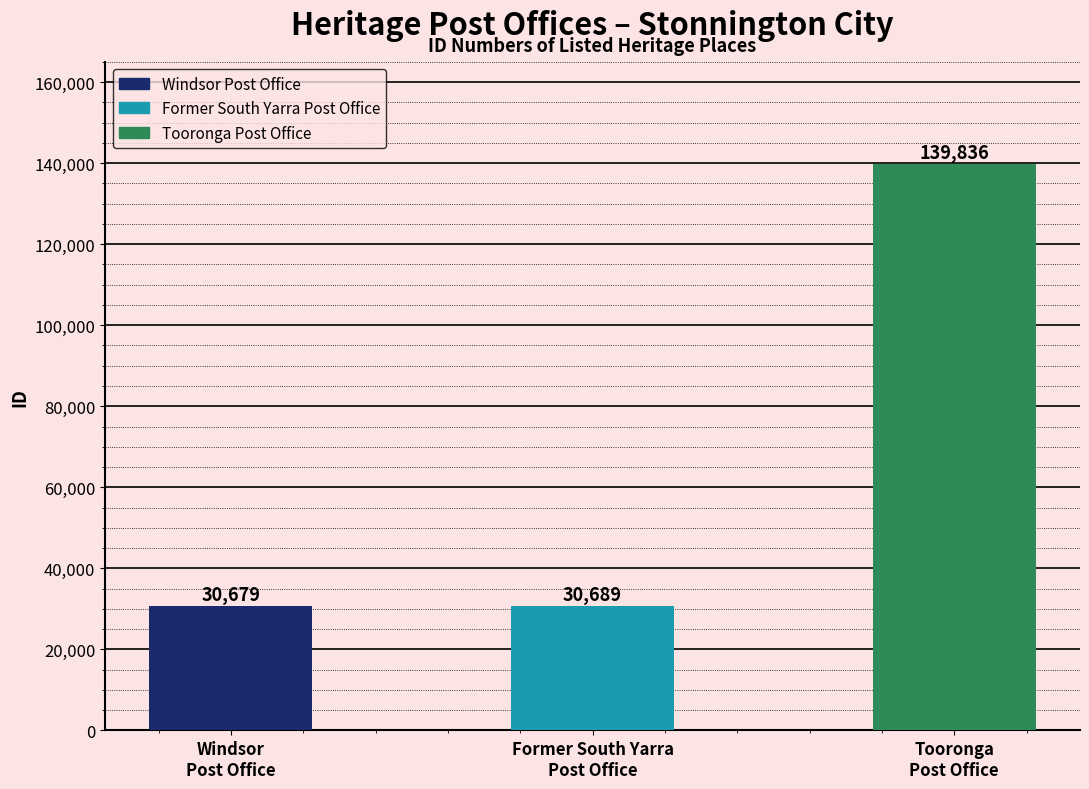

Which category has the highest value across all series?

Tooronga
Post Office